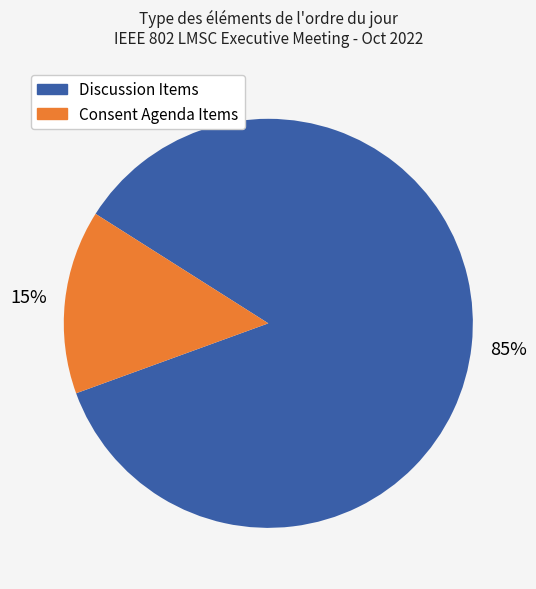

Is there a majority slice in this chart?

Yes